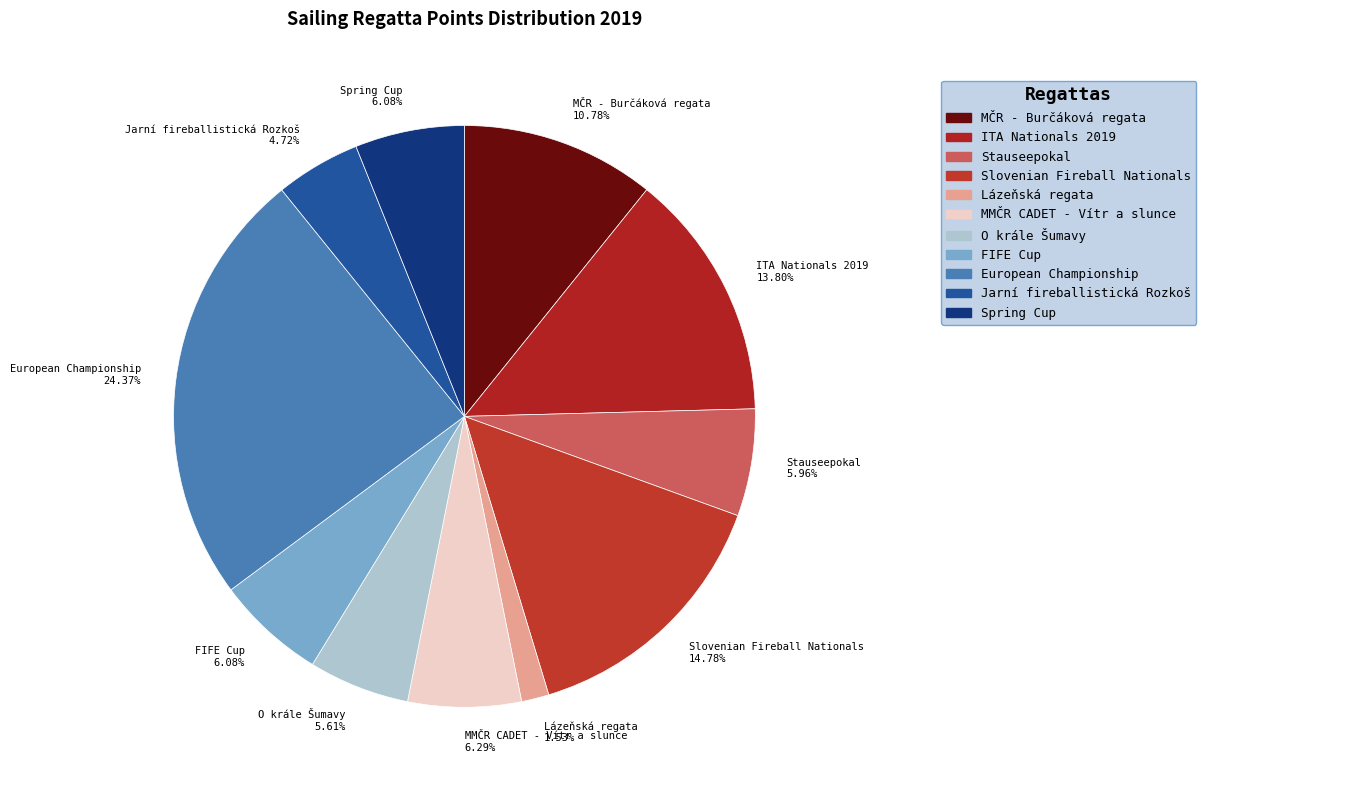

The MMČR CADET - Vítr a slunce slice represents 13% of the pie. True or false?

False